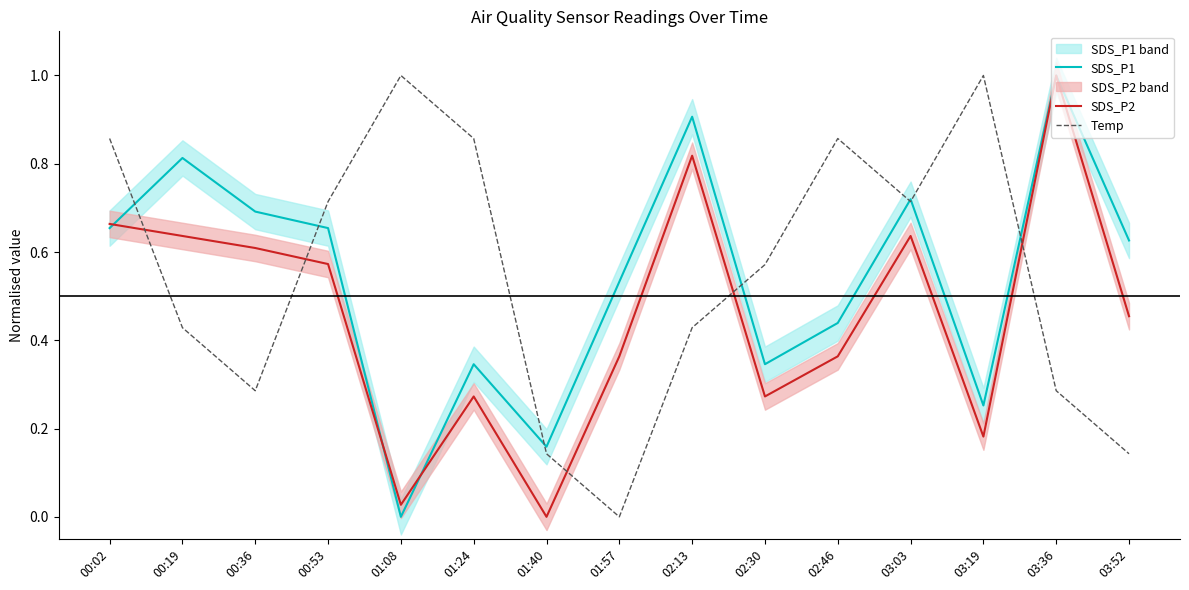

Read the SDS_P1 value at 00:36.

0.7